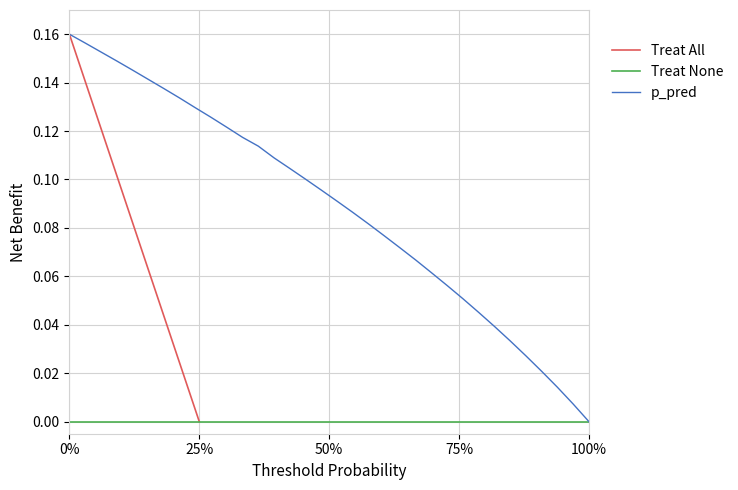

Is this an area chart (filled region under the line)?

No